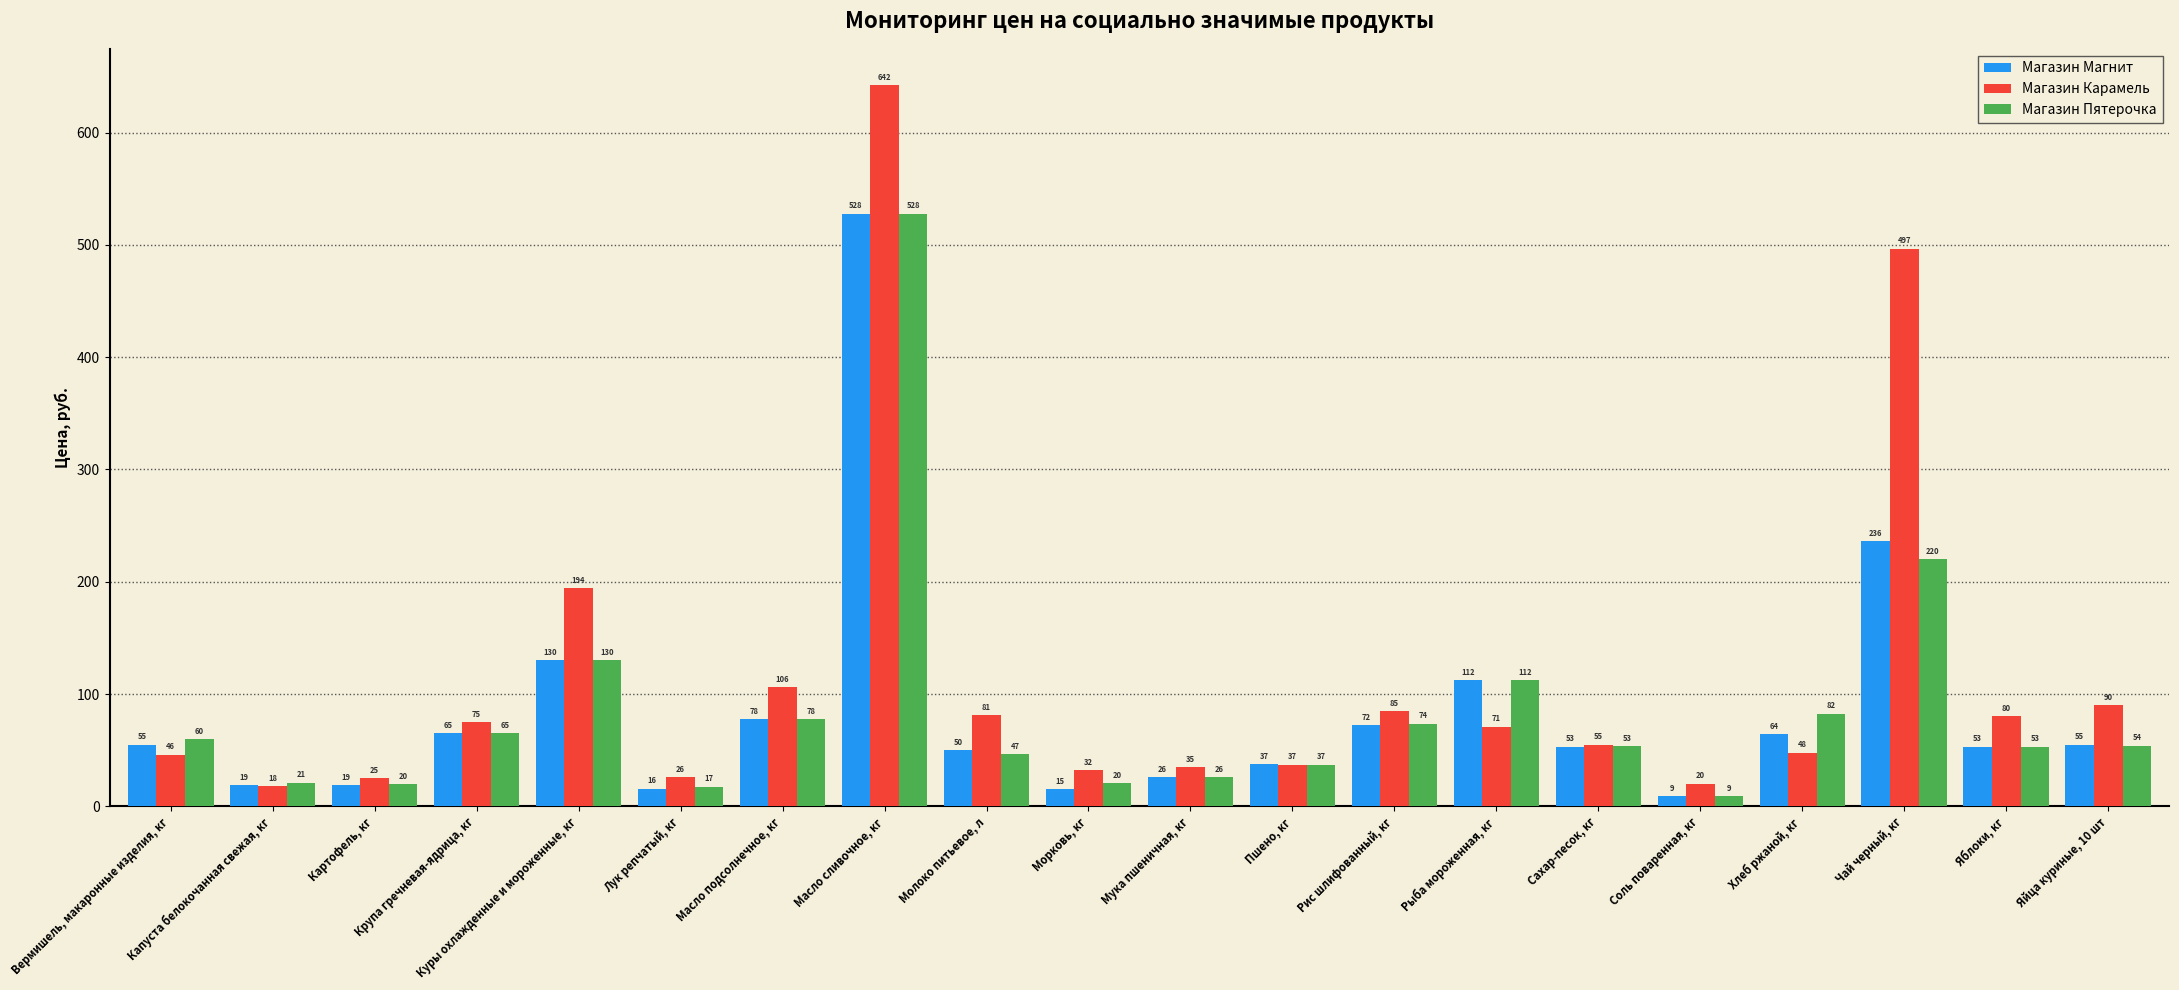

At which label is Магазин Карамель closest to 330?

Куры охлажденные и мороженные, кг